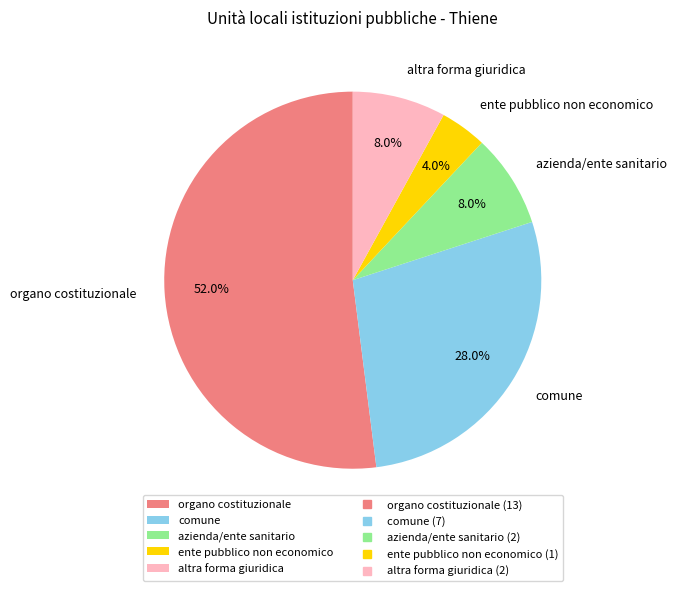

Approximately how many times larger is the value at ente pubblico non economico compared to comune?

0.1